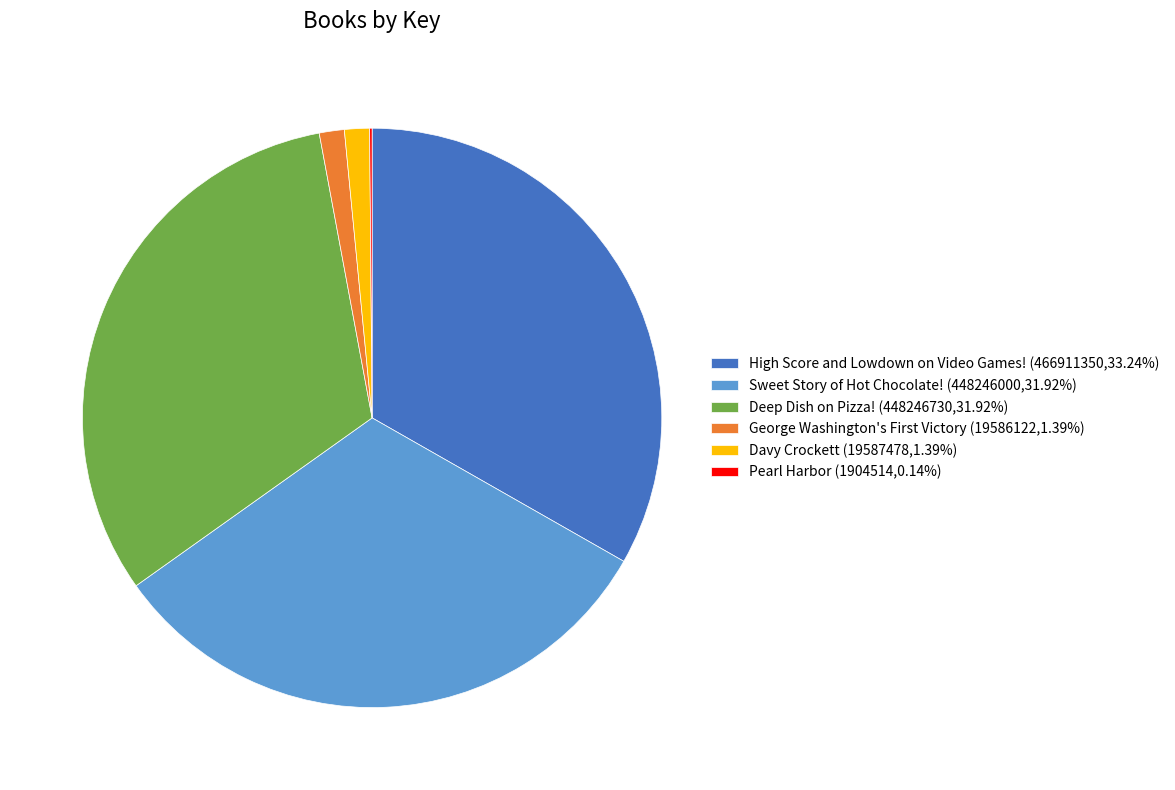

Is there any slice that represents more than half of the pie?

No